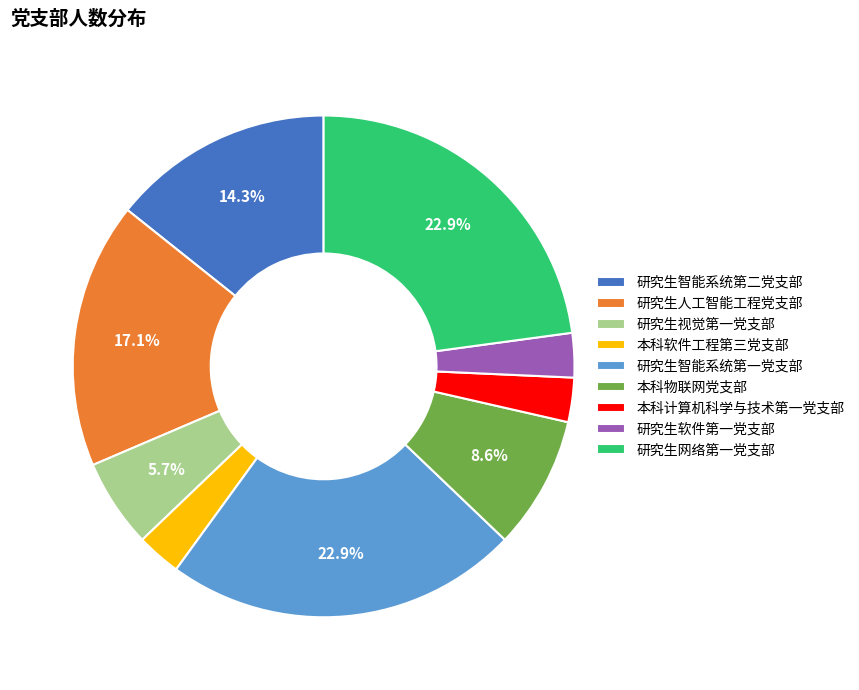

Which has a higher value, 研究生智能系统第二党支部 or 研究生网络第一党支部?

研究生网络第一党支部